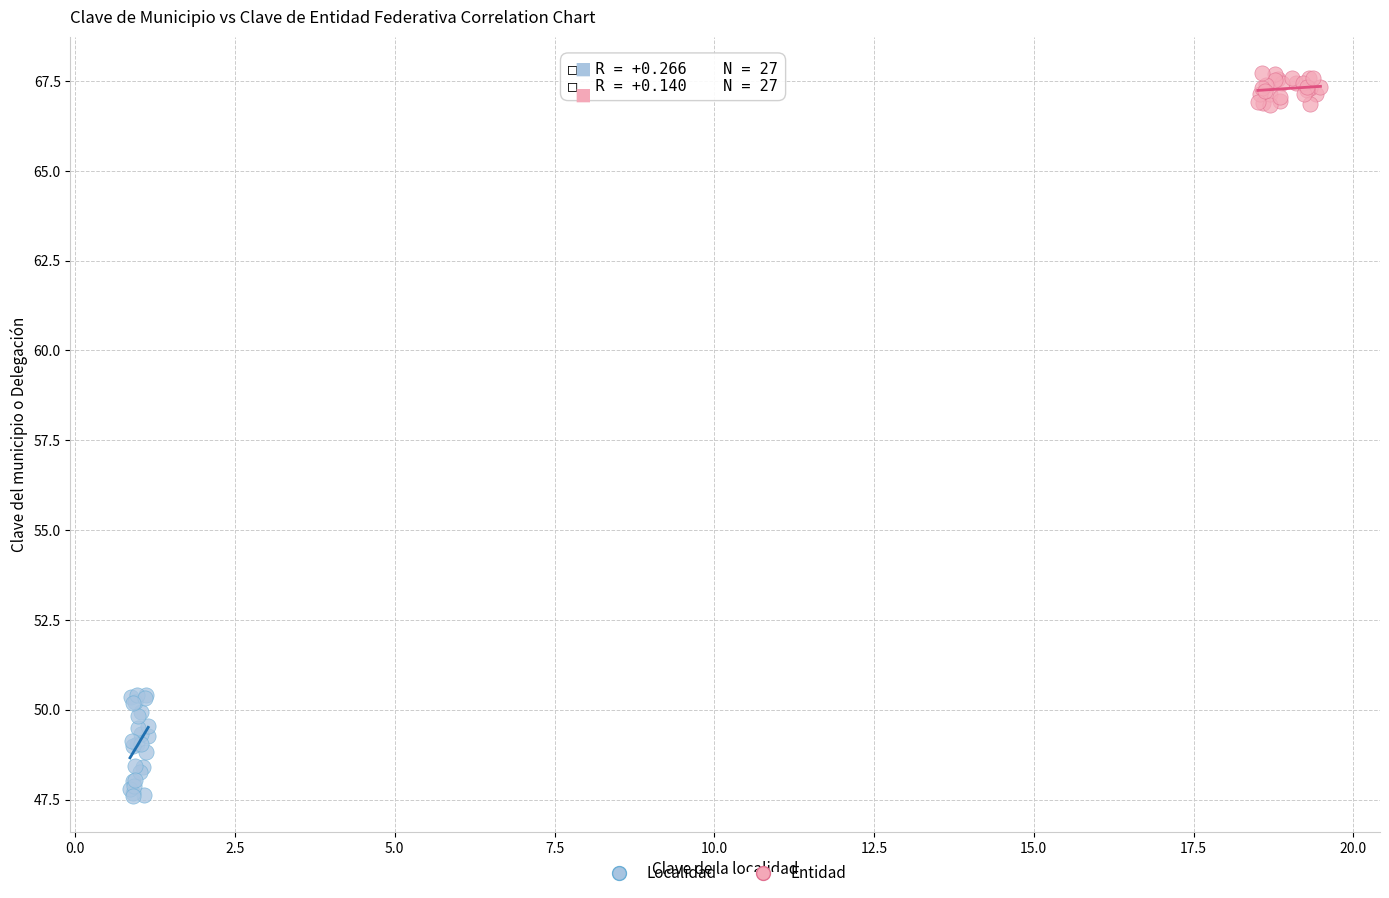

Which series has the widest spread of Y values?

Localidad